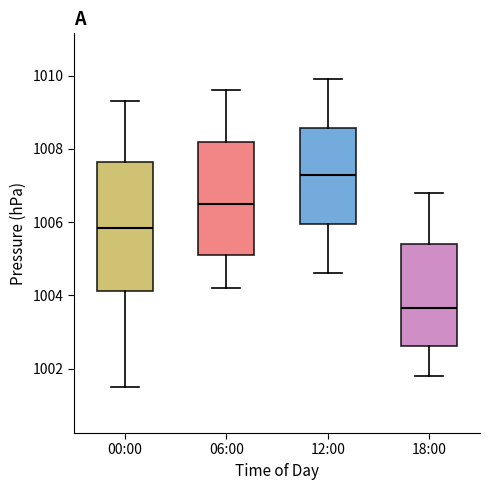

Reading left to right, transcribe this box plot: for each box, give where its median line is, the range the box spans, and where its two whiskers end, as read against the y-axis. The values are not printed on the chart, so give them approximately, as read against the axis.

00:00: median 1005.8, box 1004.2 to 1007.6, whiskers 1001.6 to 1009.4
06:00: median 1006.6, box 1005.2 to 1008.2, whiskers 1004.2 to 1009.6
12:00: median 1007.4, box 1006.0 to 1008.6, whiskers 1004.6 to 1010.0
18:00: median 1003.6, box 1002.6 to 1005.4, whiskers 1001.8 to 1006.8